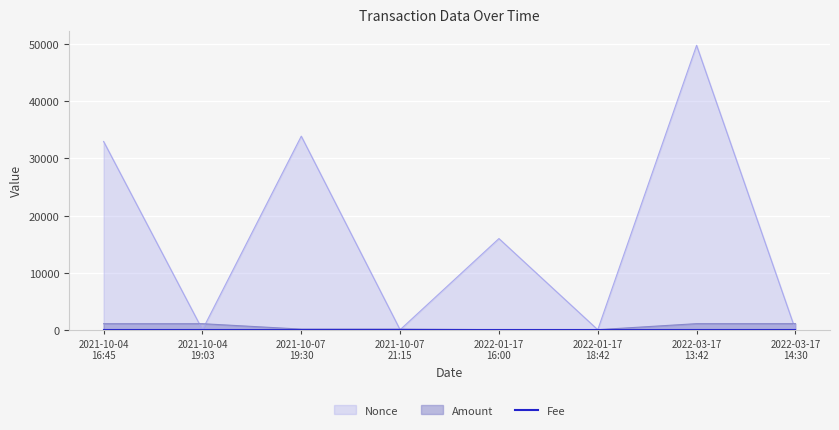

Which series has the largest range (max minus min)?

Nonce